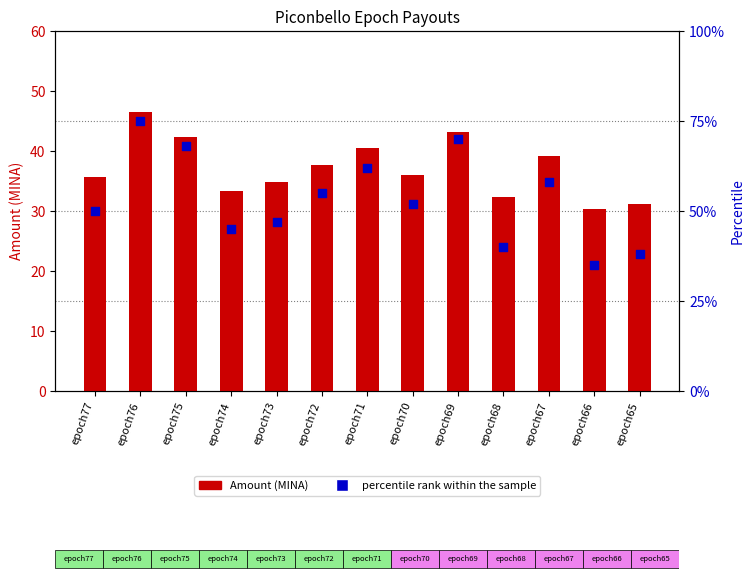

Is the value of Amount at epoch65 greater than the value of percentile rank within the sample at epoch72?

No